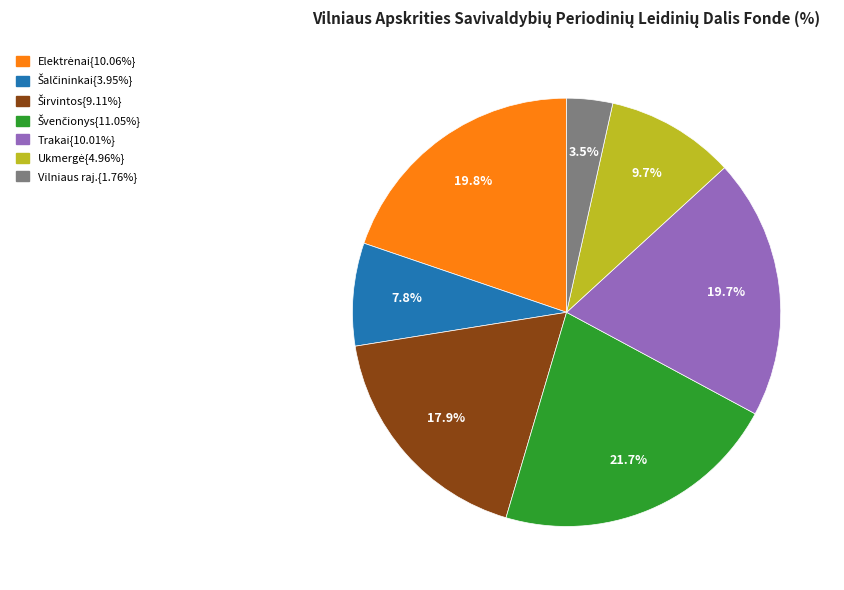

Is there a majority slice in this chart?

No